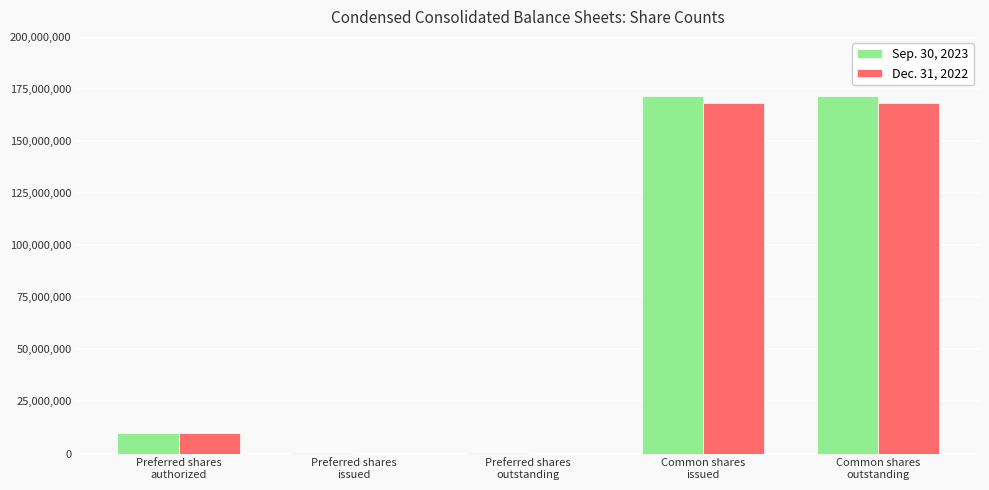

How many groups of bars are there?

5